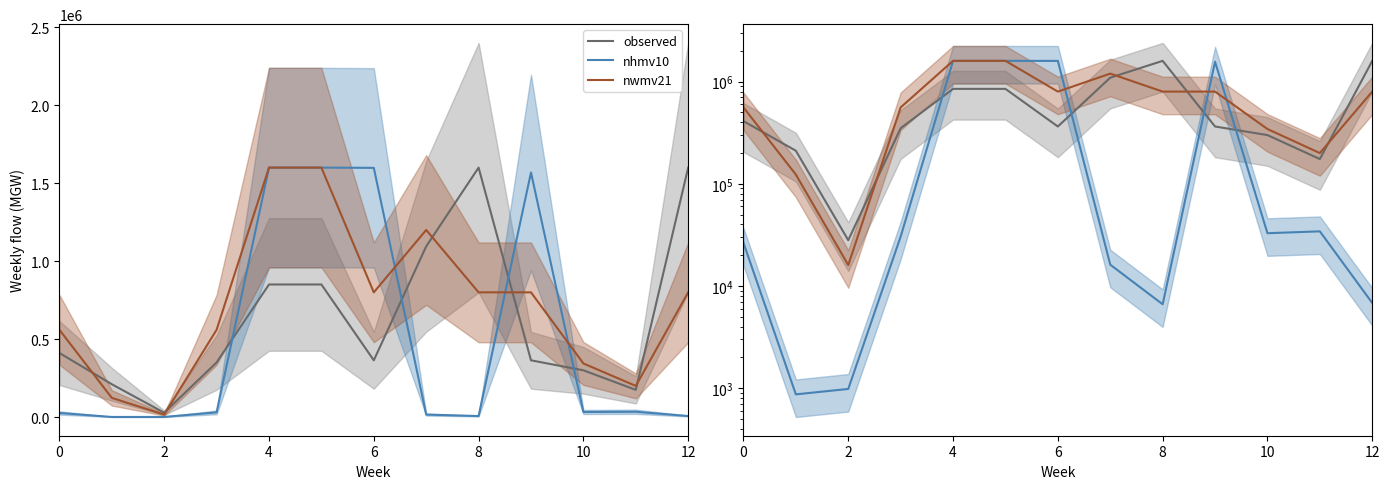

Rank the series by their average value, from highest to lowest.

nwmv21, observed, nhmv10